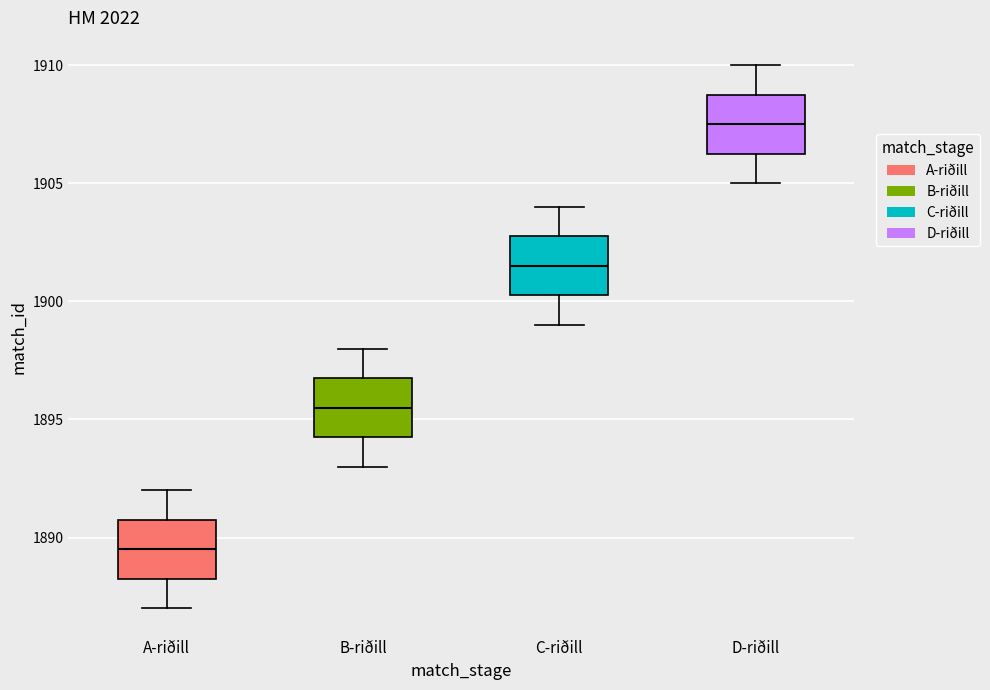

Reading left to right, transcribe this box plot: for each box, give where its median line is, the range the box spans, and where its two whiskers end, as read against the y-axis. The values are not printed on the chart, so give them approximately, as read against the axis.

A-riðill: median 1889.5, box 1888.5 to 1891.0, whiskers 1887.0 to 1892.0
B-riðill: median 1895.5, box 1894.5 to 1897.0, whiskers 1893.0 to 1898.0
C-riðill: median 1901.5, box 1900.5 to 1903.0, whiskers 1899.0 to 1904.0
D-riðill: median 1907.5, box 1906.5 to 1909.0, whiskers 1905.0 to 1910.0